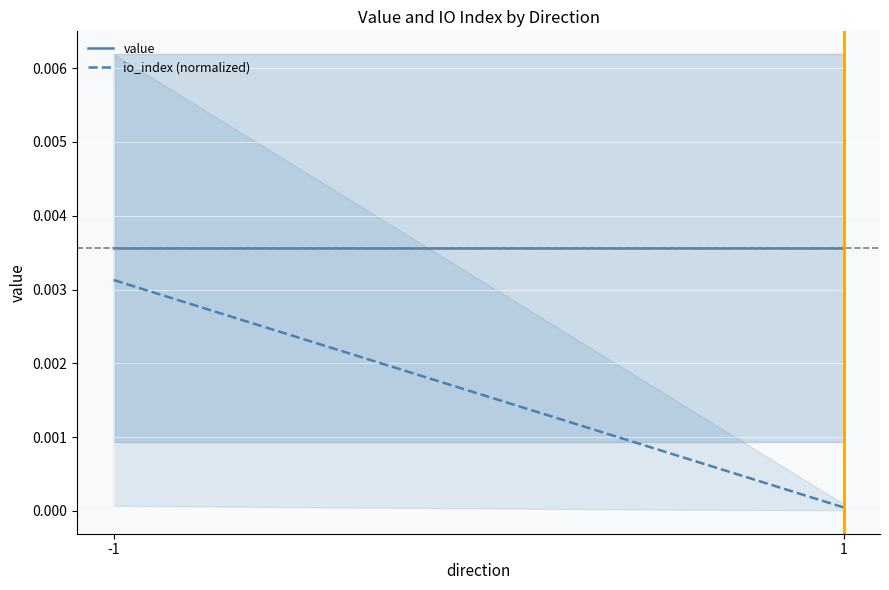

Which has a higher value, 1 or -1?

1